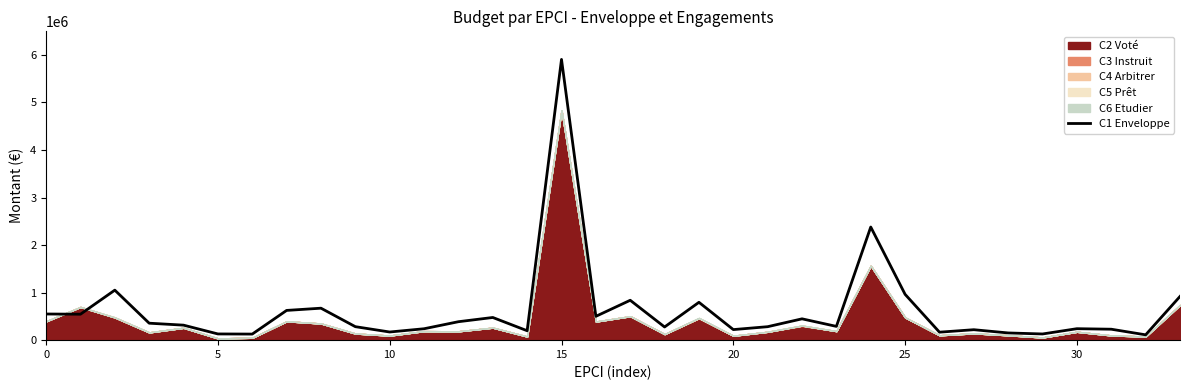

What is the sum of the values at 18 and 21?

560472